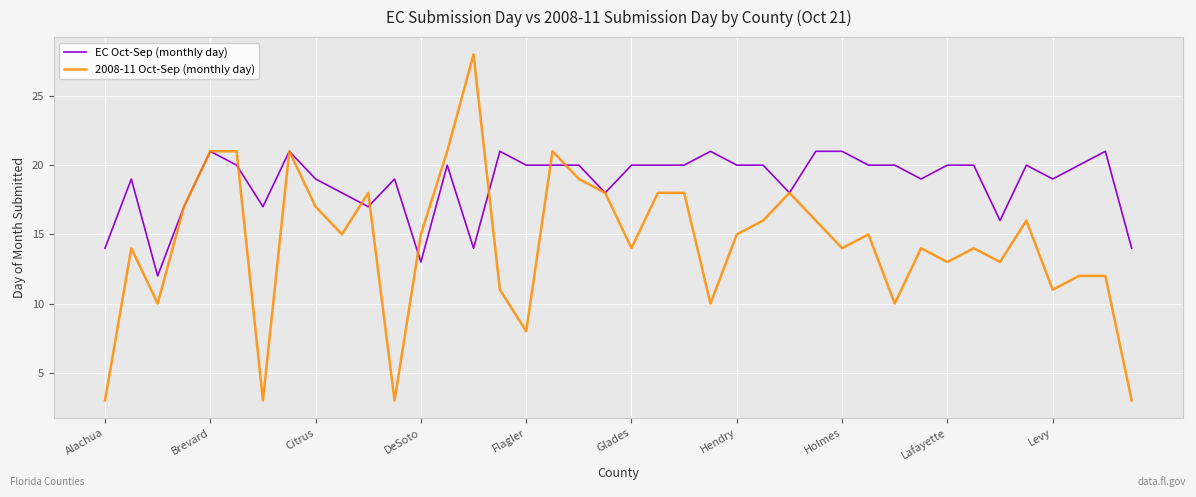

Which series has the largest range (max minus min)?

2008-11 Oct-Sep (monthly day)